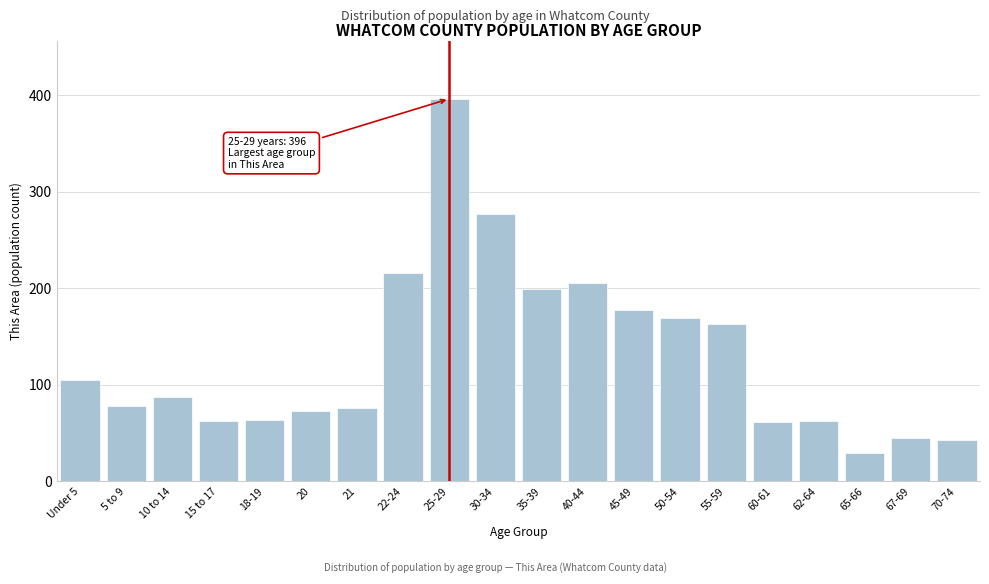

What is the ratio of the value at 62-64 to the value at 40-44?

0.3